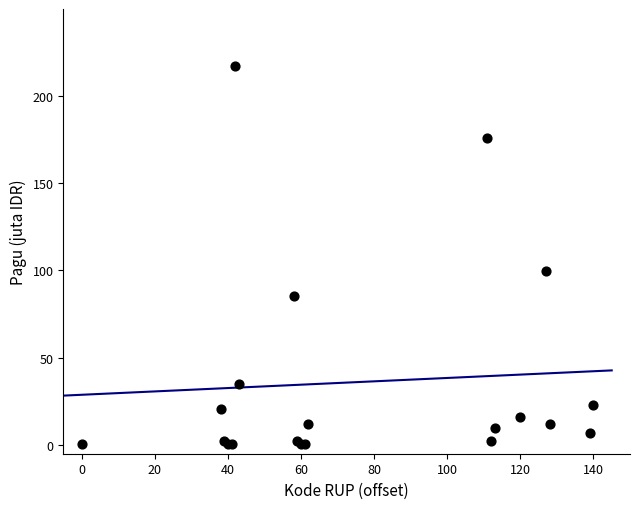

What Y value in the scatter plot is closest to 108?

100.0